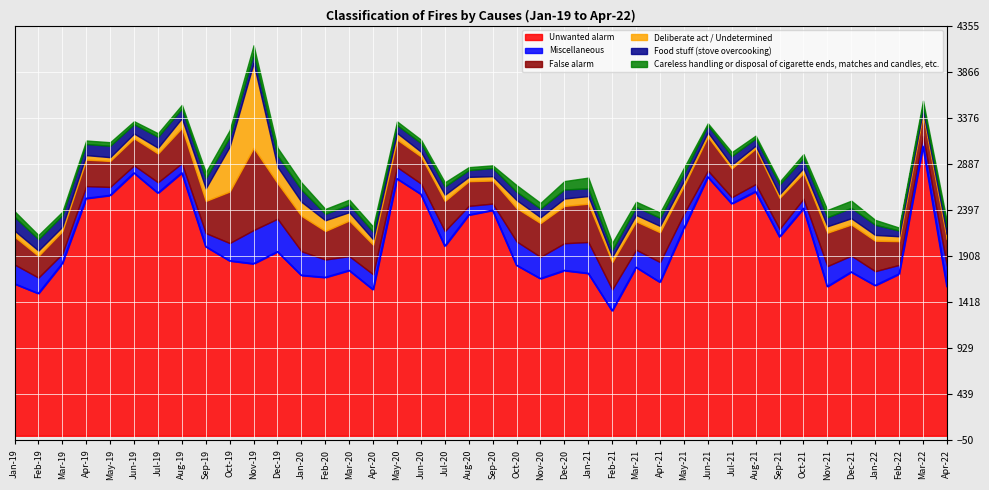

How many lines are shown in the chart?

6